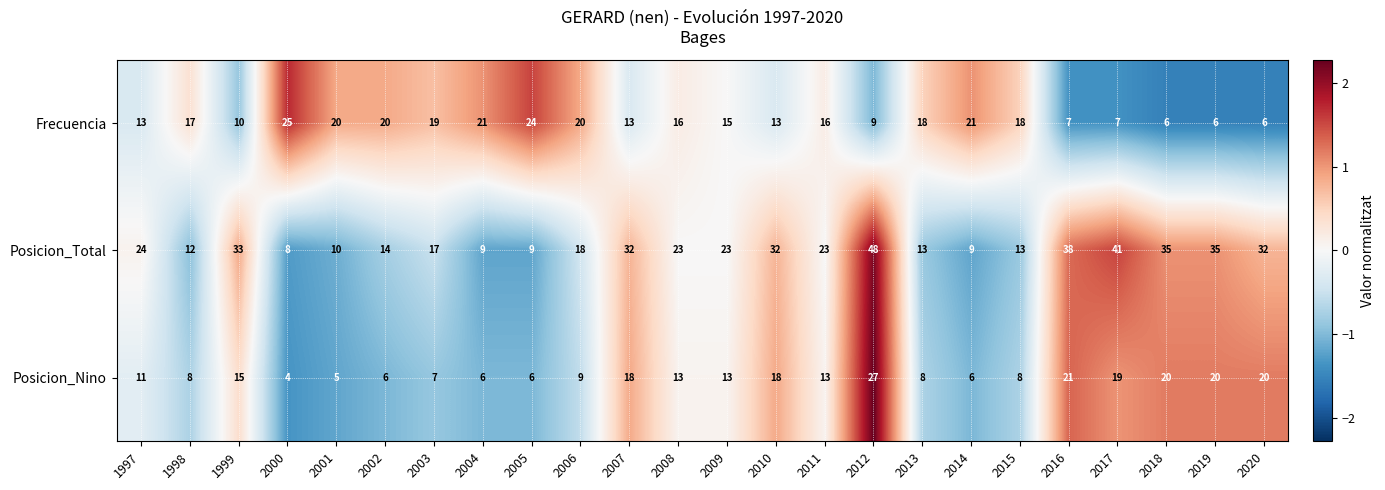

True or false: Frecuencia has a value of 15 at 2009.

True